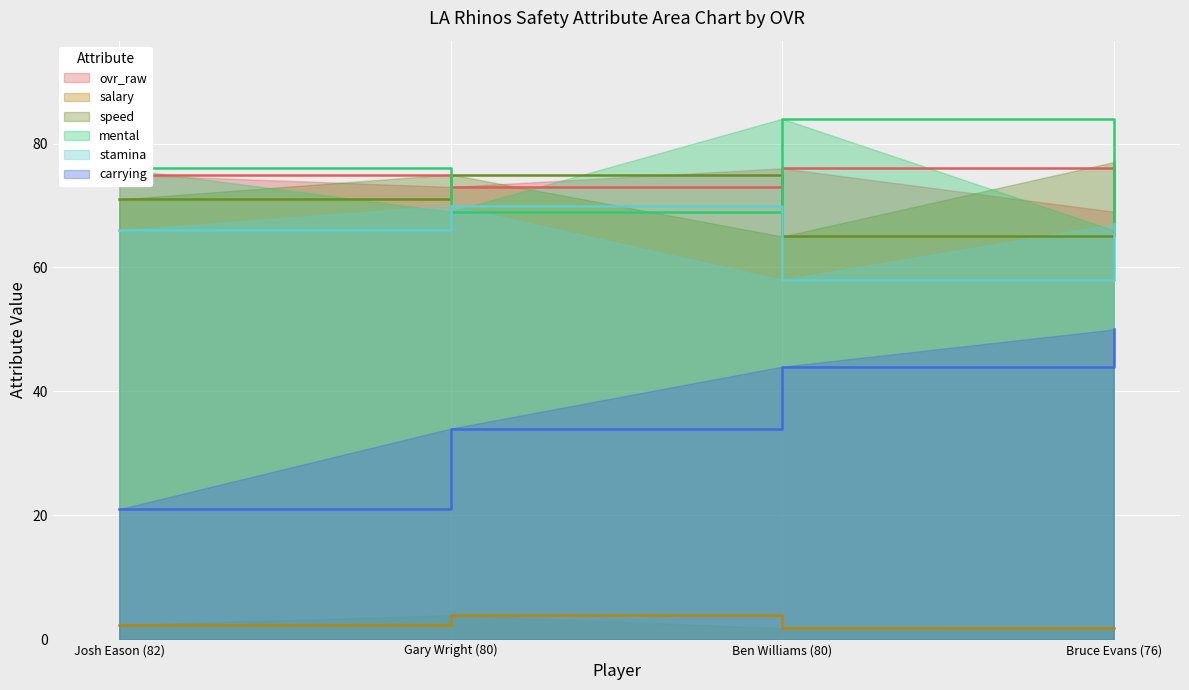

What is the label of the 2nd point from the left?

Gary Wright (80)